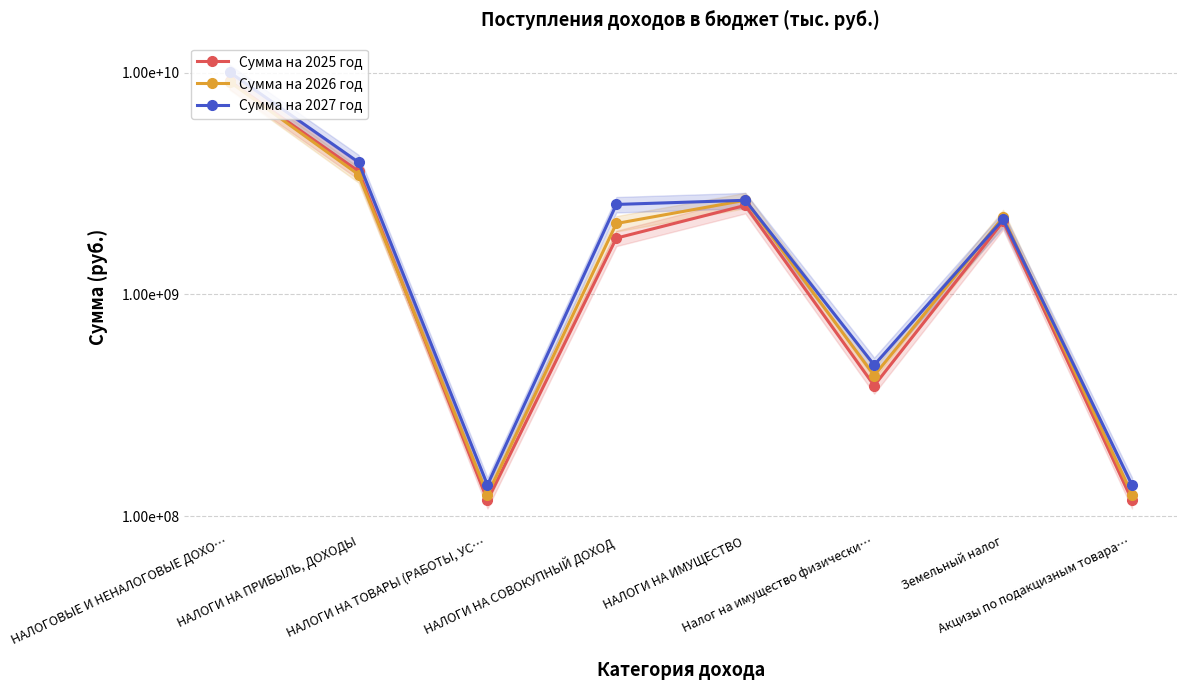

The value of Сумма на 2026 год at НАЛОГИ НА ПРИБЫЛЬ, ДОХОДЫ is 3472072000.0. True or false?

True